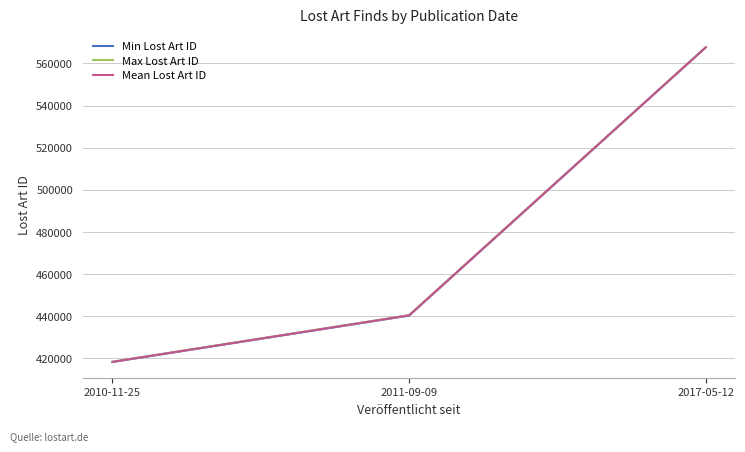

Rank the categories by Max Lost Art ID value from highest to lowest.

2017-05-12, 2011-09-09, 2010-11-25